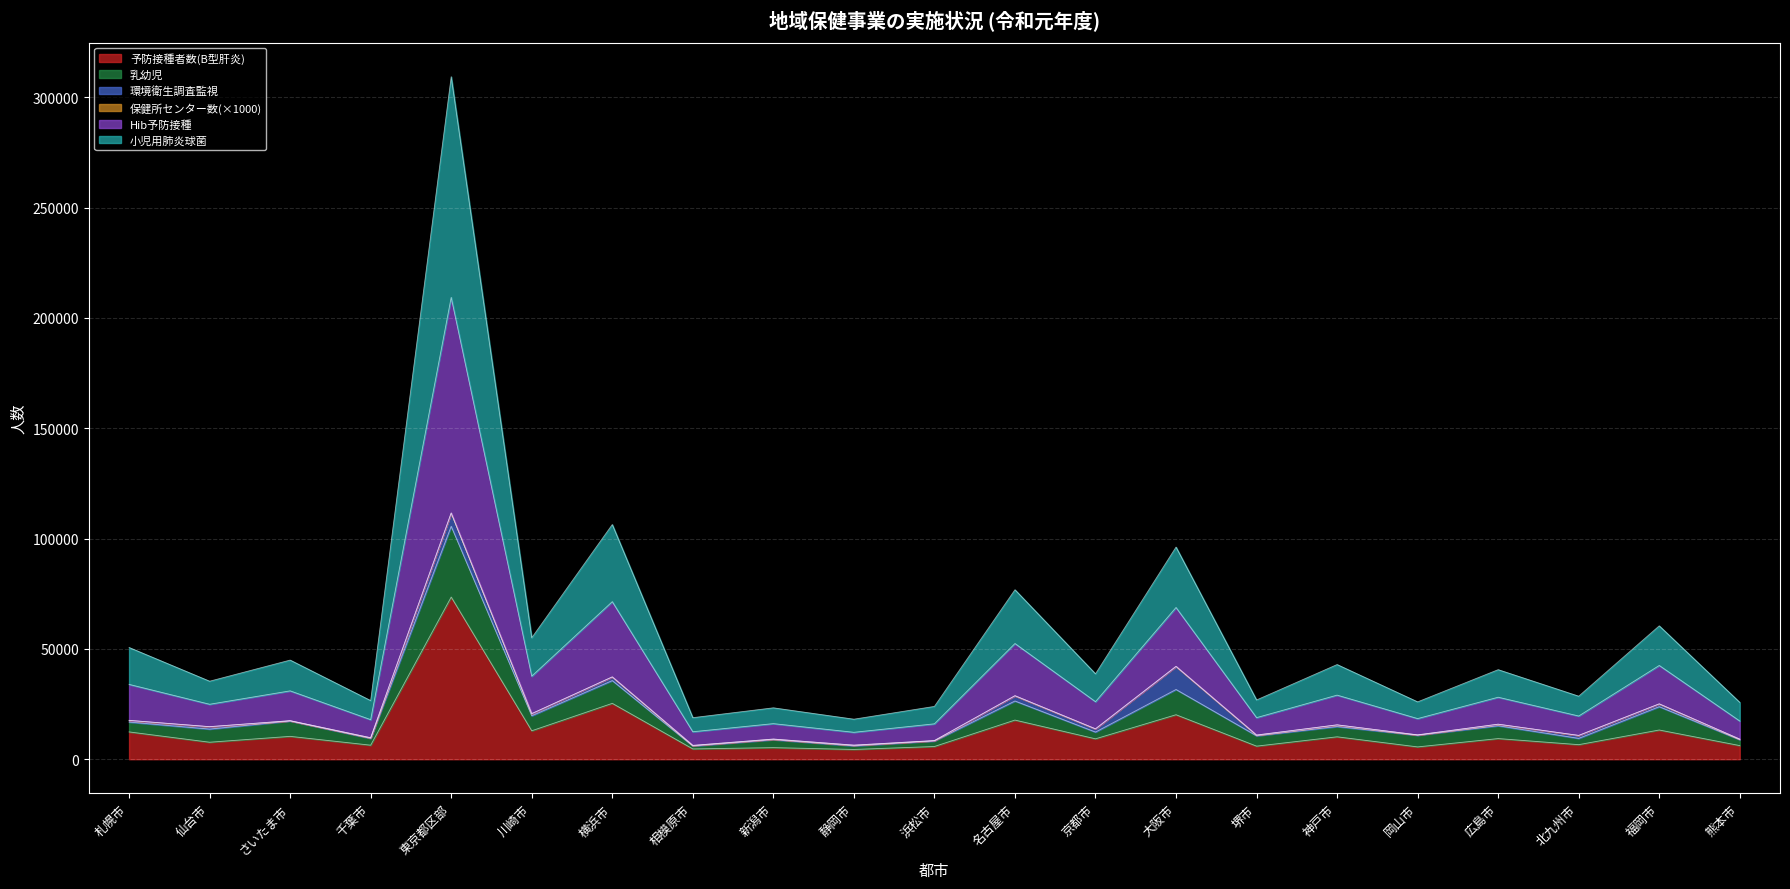

What is the total value across all series at 浜松市?

23936.4